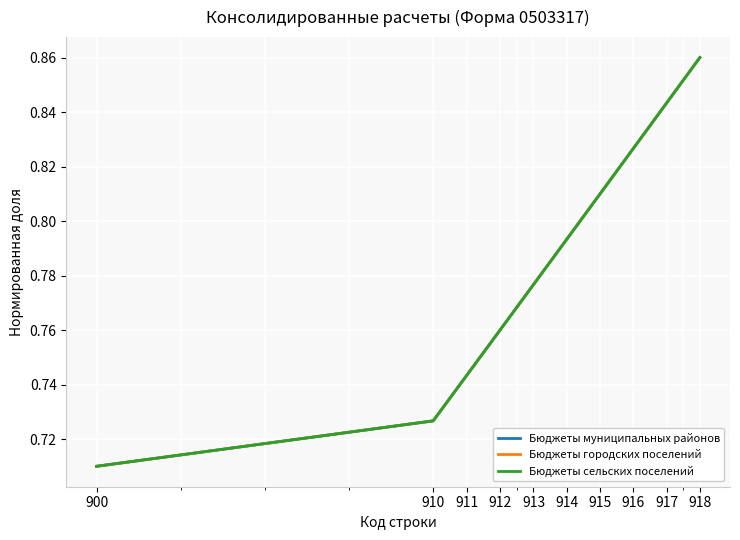

Does the chart have visible grid lines?

Yes